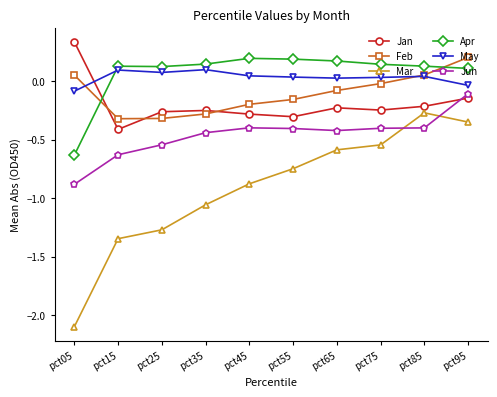

True or false: Apr has more than 0 interior local peaks.

True